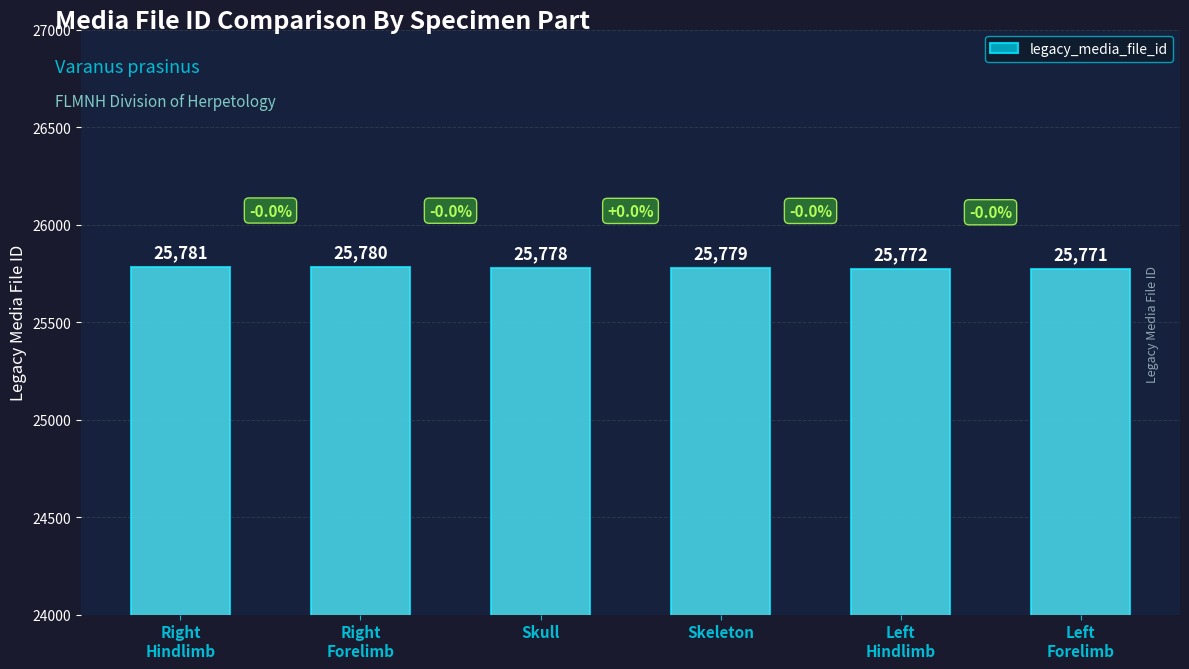

How many values are between 25772 and 25780?

4